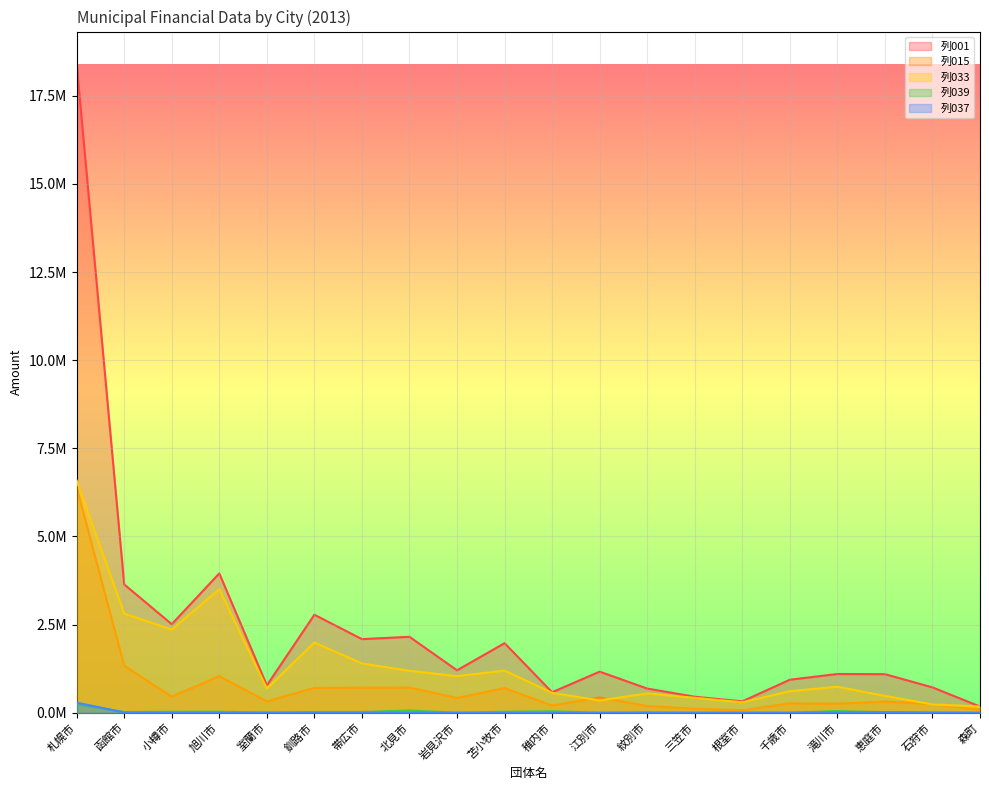

What is the value of the 列033 point at the 4th from the left?

3505381